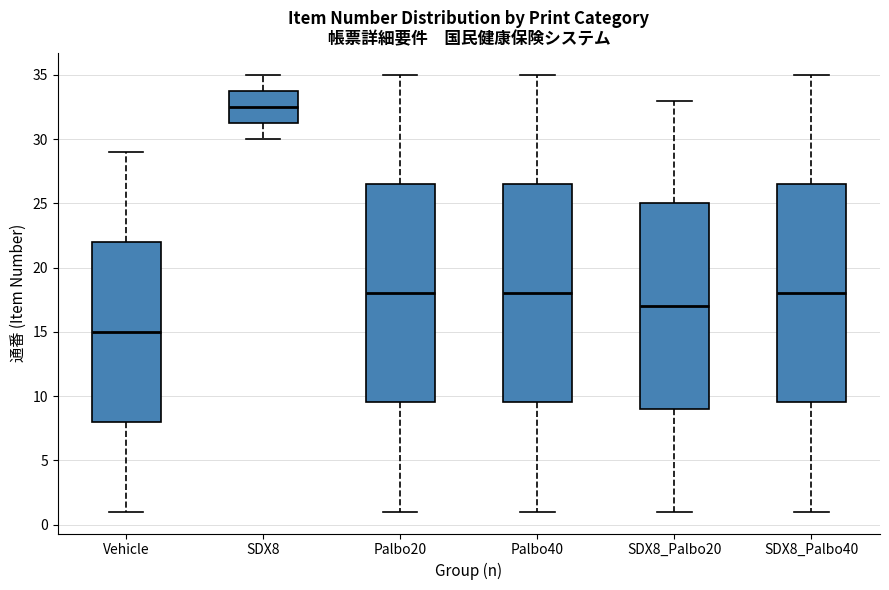

Reading left to right, transcribe this box plot: for each box, give where its median line is, the range the box spans, and where its two whiskers end, as read against the y-axis. The values are not printed on the chart, so give them approximately, as read against the axis.

Vehicle: median 15.0, box 8.0 to 22.0, whiskers 1.0 to 29.0
SDX8: median 32.5, box 31.5 to 34.0, whiskers 30.0 to 35.0
Palbo20: median 18.0, box 9.5 to 26.5, whiskers 1.0 to 35.0
Palbo40: median 18.0, box 9.5 to 26.5, whiskers 1.0 to 35.0
SDX8_Palbo20: median 17.0, box 9.0 to 25.0, whiskers 1.0 to 33.0
SDX8_Palbo40: median 18.0, box 9.5 to 26.5, whiskers 1.0 to 35.0